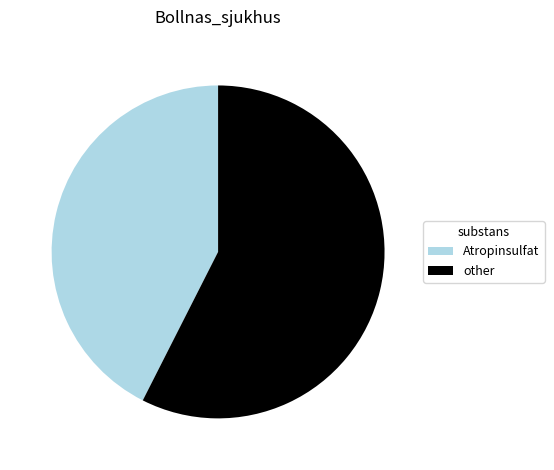

The Atropinsulfat slice represents 43% of the pie. True or false?

True